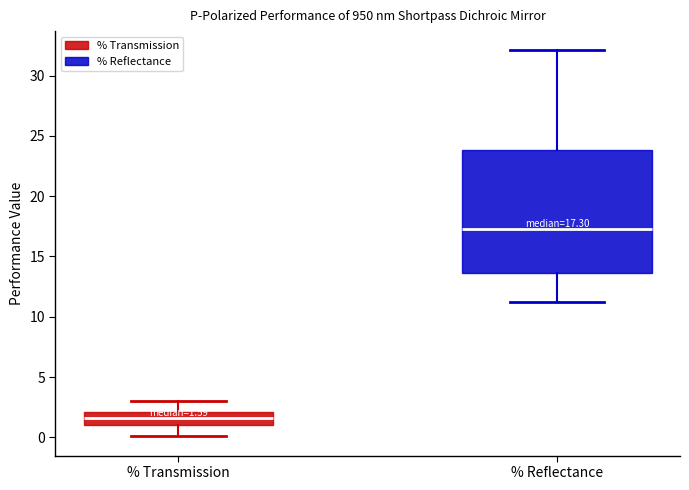

Which box is the tallest, from its lower edge to its upper edge?

% Reflectance